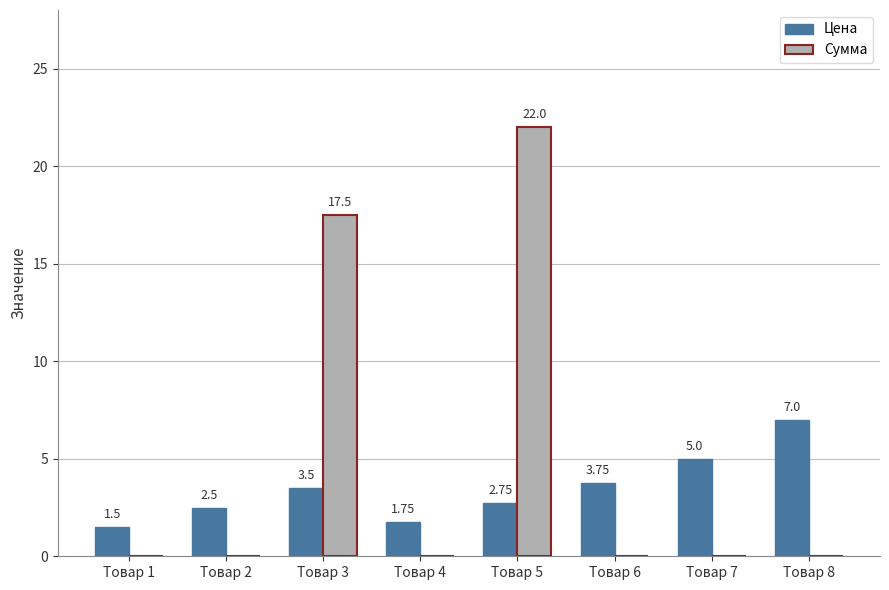

The Цена series shows 0.5 at Товар 4. True or false?

False